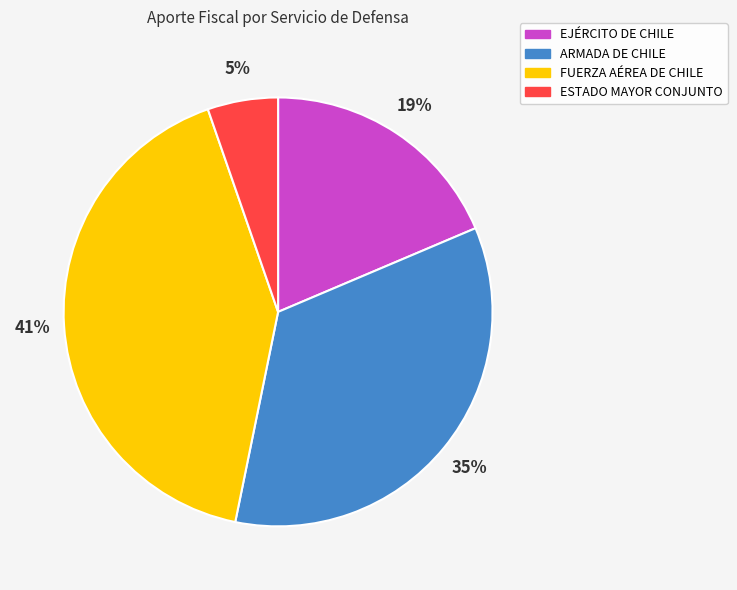

To the nearest percent, what is the difference between the ARMADA DE CHILE and EJÉRCITO DE CHILE slice percentages?

16%